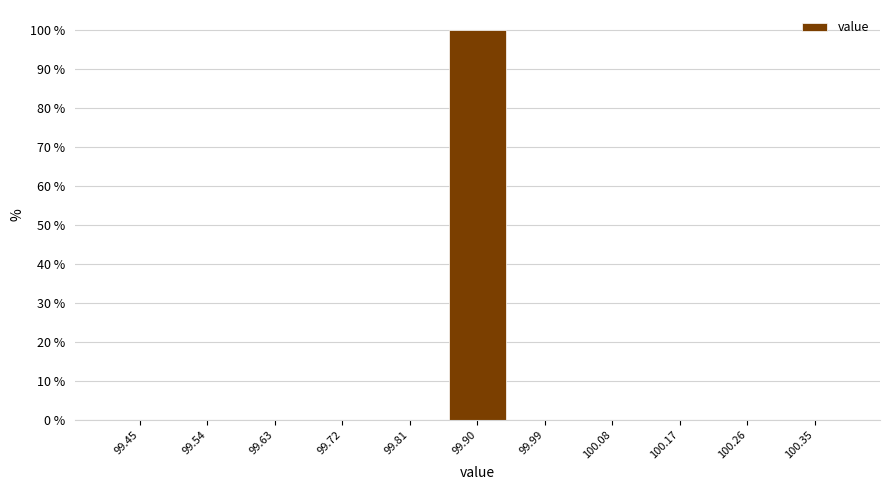

Reading left to right, transcribe this chart: for each bar, give the range it covers on the x-axis and its height. Neither the bar edges nor the heights are printed on the chart, so give them approximately, as read against the axes.

99.40 to 99.49: 0
99.49 to 99.58: 0
99.58 to 99.67: 0
99.67 to 99.76: 0
99.76 to 99.85: 0
99.85 to 99.95: 100
99.95 to 100.04: 0
100.04 to 100.13: 0
100.13 to 100.22: 0
100.22 to 100.31: 0
100.31 to 100.40: 0